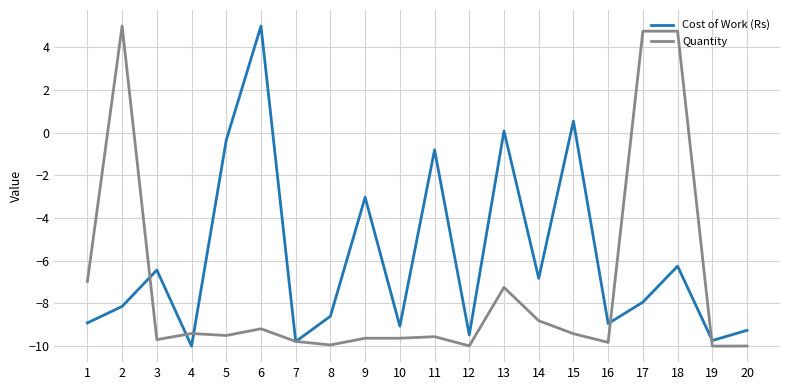

At 20, list the series in order from largest to smallest.

Cost of Work (Rs), Quantity